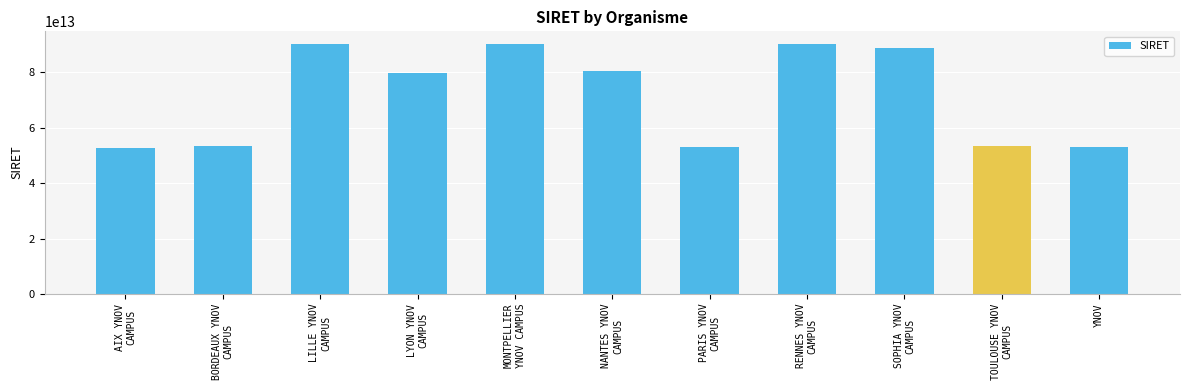

True or false: the data shows 85277174006446 at YNOV.

False